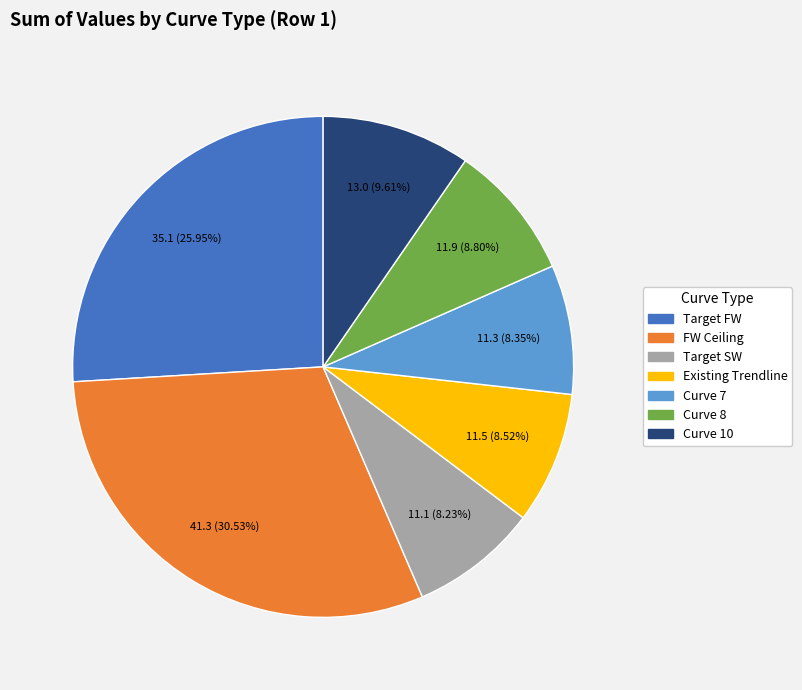

Combined, what portion of the pie is Target FW and Target SW?

34.2%